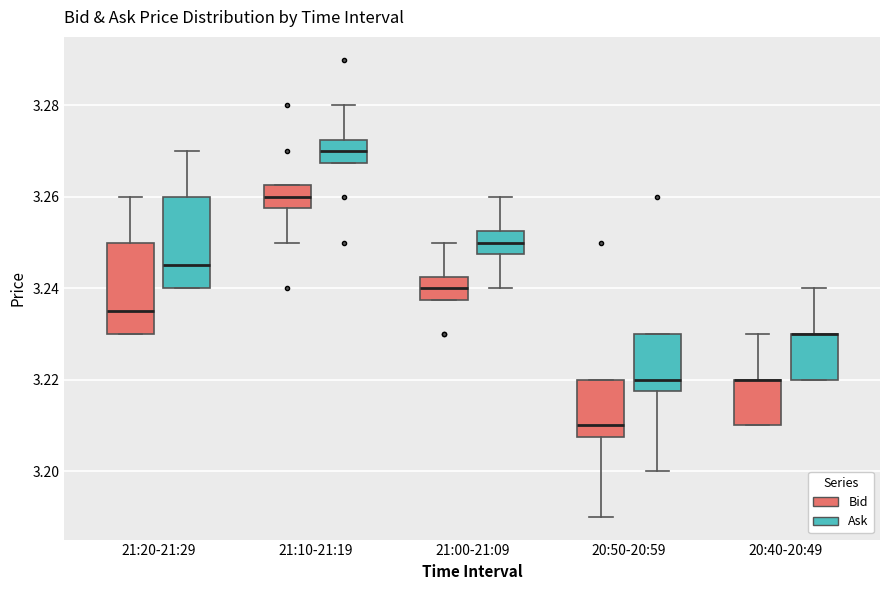

Reading left to right, transcribe this box plot: for each box, give where its median line is, the range the box spans, and where its two whiskers end, as read against the y-axis. The values are not printed on the chart, so give them approximately, as read against the axis.

21:20-21:29 (Bid): median 3.236, box 3.230 to 3.250, whiskers 3.230 to 3.260
21:20-21:29 (Ask): median 3.246, box 3.240 to 3.260, whiskers 3.240 to 3.270
21:10-21:19 (Bid): median 3.260, box 3.258 to 3.262, whiskers 3.250 to 3.262
21:10-21:19 (Ask): median 3.270, box 3.268 to 3.272, whiskers 3.268 to 3.280
21:00-21:09 (Bid): median 3.240, box 3.238 to 3.242, whiskers 3.238 to 3.250
21:00-21:09 (Ask): median 3.250, box 3.248 to 3.252, whiskers 3.240 to 3.260
20:50-20:59 (Bid): median 3.210, box 3.208 to 3.220, whiskers 3.190 to 3.220
20:50-20:59 (Ask): median 3.220, box 3.218 to 3.230, whiskers 3.200 to 3.230
20:40-20:49 (Bid): median 3.220 (drawn on the box's upper edge), box 3.210 to 3.220, whiskers 3.210 to 3.230
20:40-20:49 (Ask): median 3.230 (drawn on the box's upper edge), box 3.220 to 3.230, whiskers 3.220 to 3.240